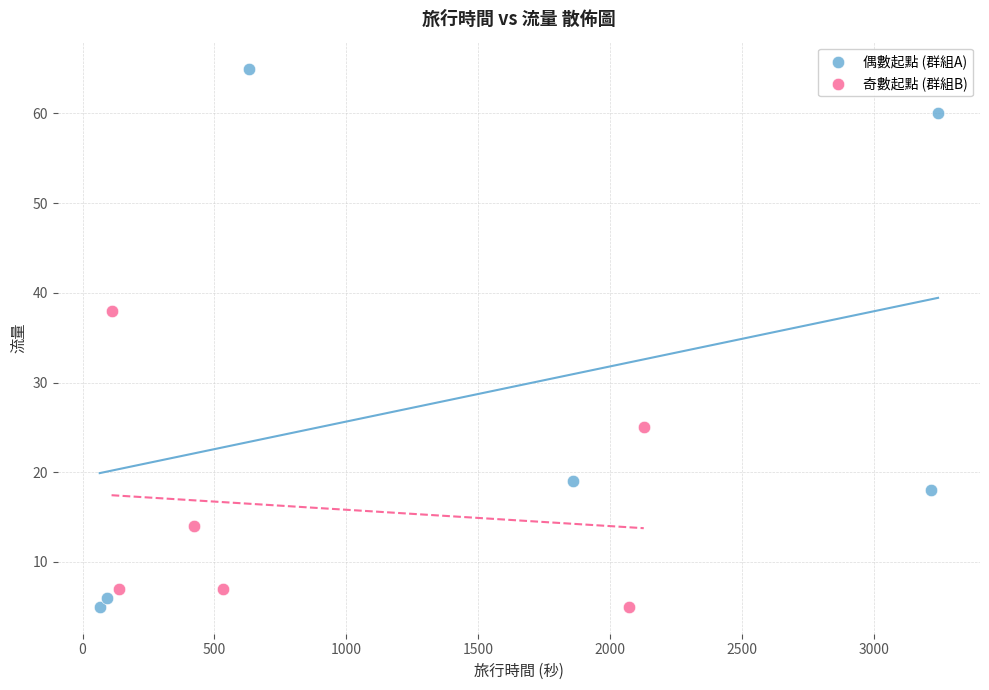

Which series reaches the maximum Y coordinate?

偶數起點 (群組A)